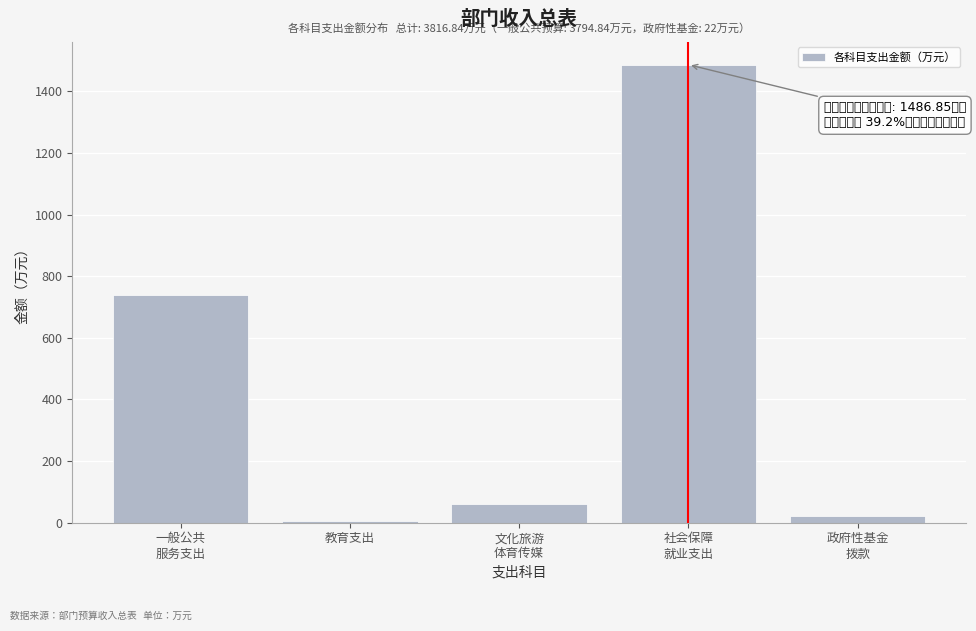

What is the sum of all values?

2314.0